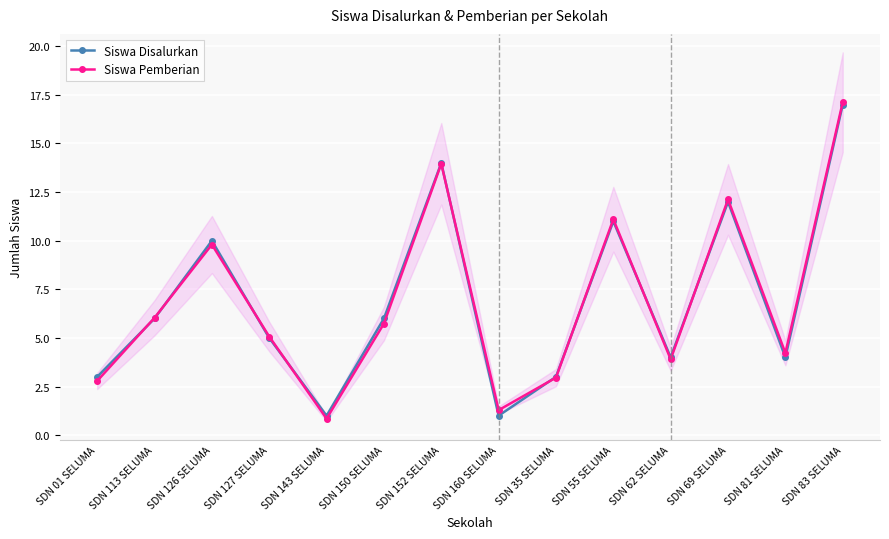

True or false: Siswa Pemberian has a value of 6.0 at SDN 113 SELUMA.

True